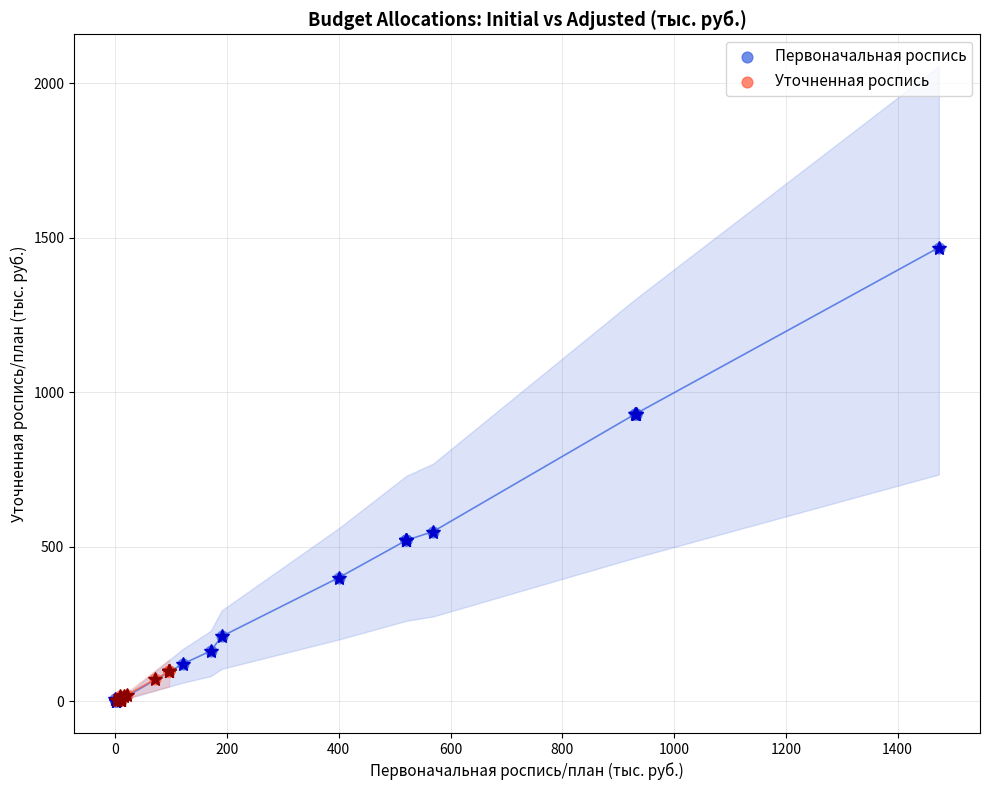

Which series contains the highest Y value?

Первоначальная роспись